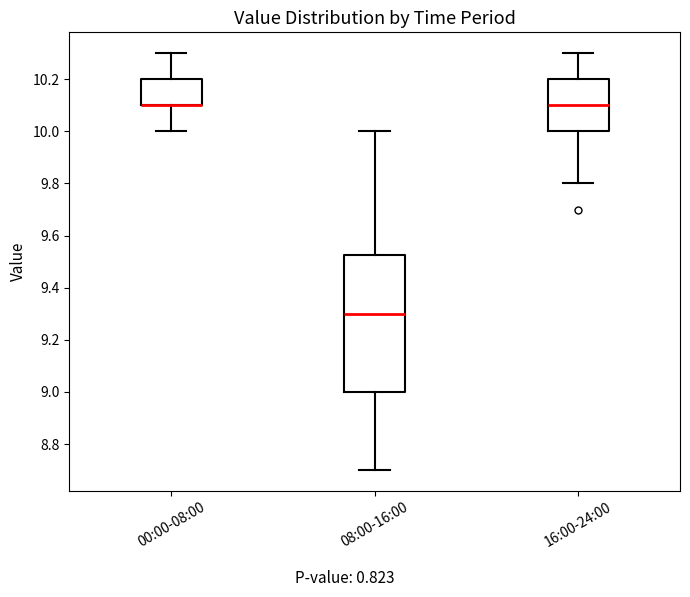

Where is the upper edge of the box for 08:00-16:00 on the y-axis? The values are not printed on the chart, so give them approximately, as read against the axis.

9.52